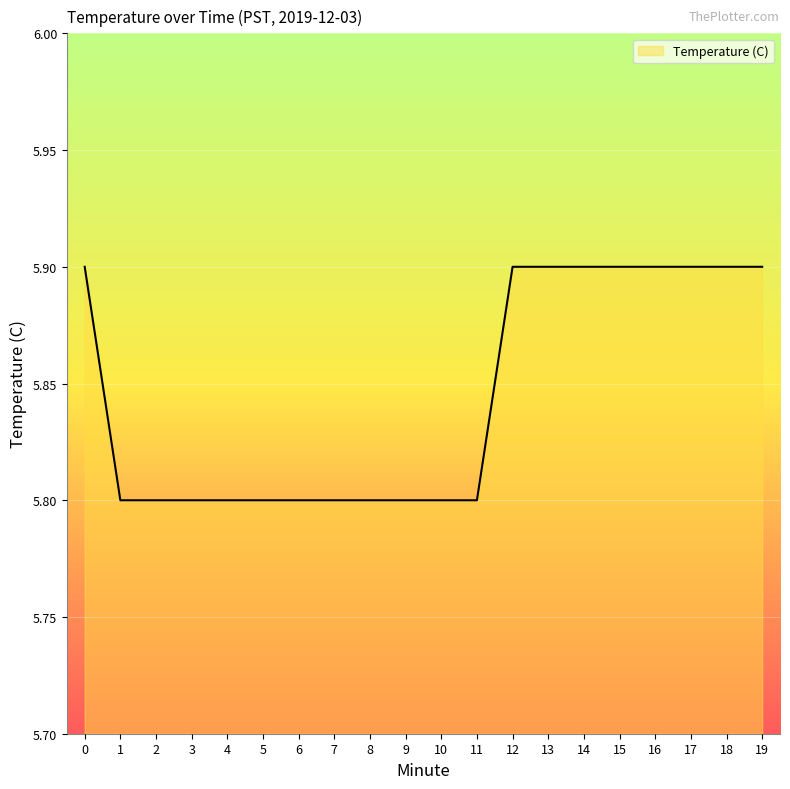

Does the chart display data point markers on the line(s)?

No